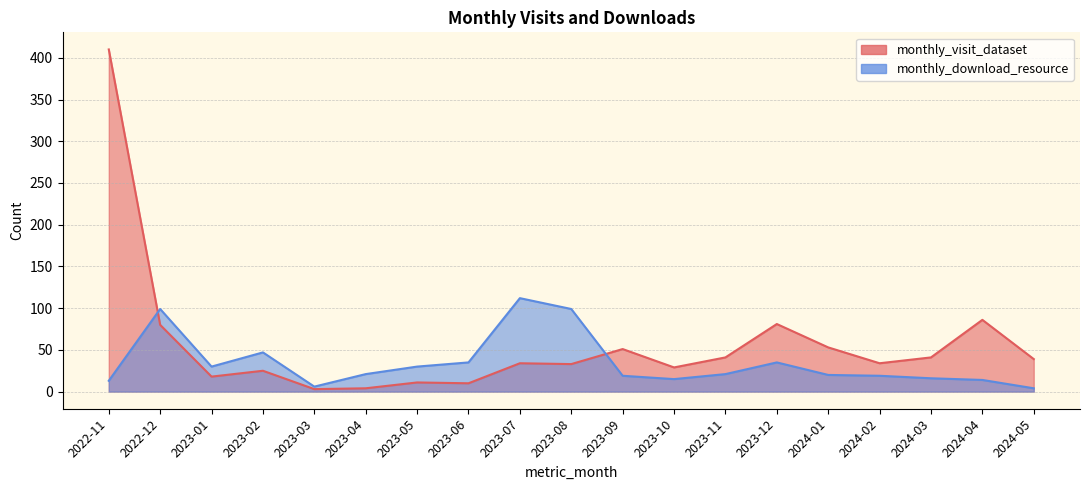

What position from the left is 2023-10?

12